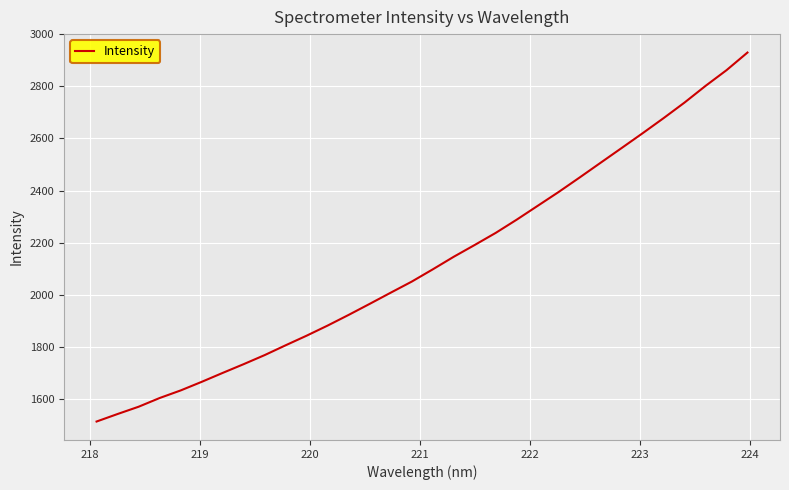

What is the difference between the maximum and minimum values?

1416.0